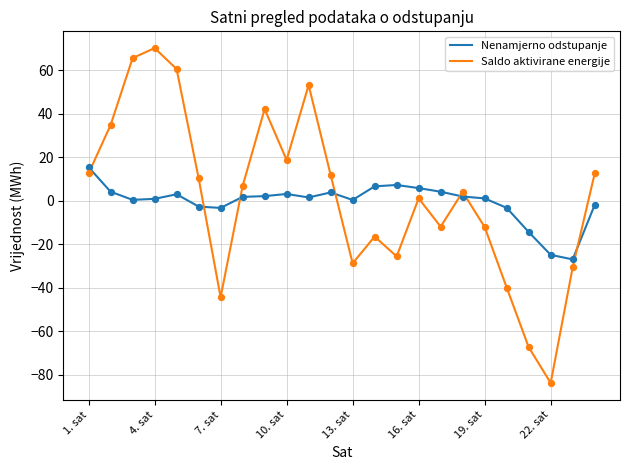

After their last crossing, which series has the higher values: Nenamjerno odstupanje or Saldo aktivirane energije?

Saldo aktivirane energije